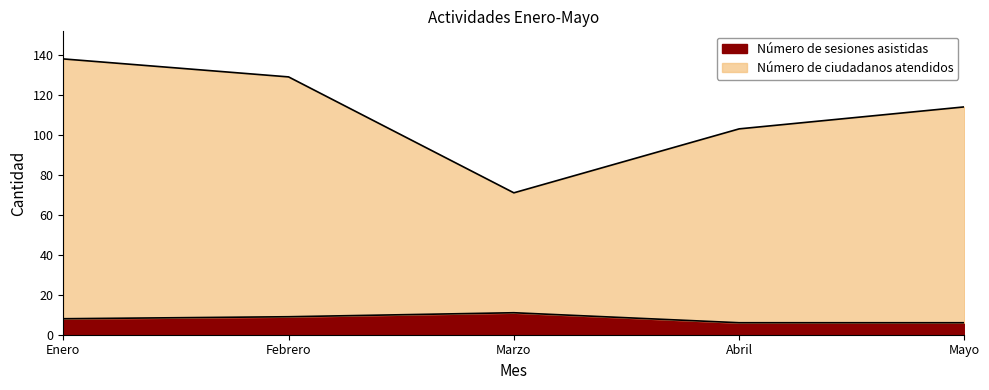

Does the chart display data point markers on the line(s)?

No